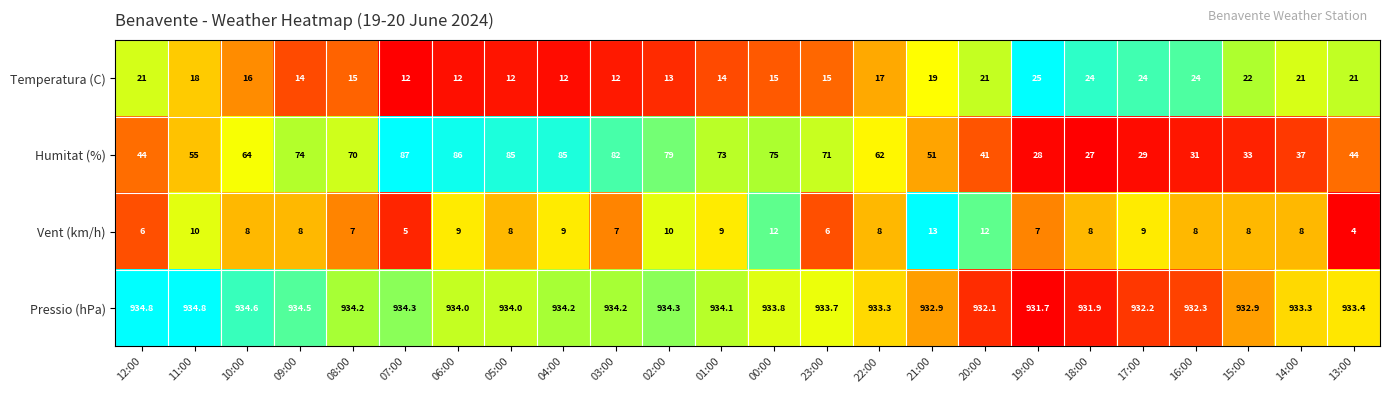

What is the sum of the Pressio (hPa) values at 12:00 and 23:00?

1868.5